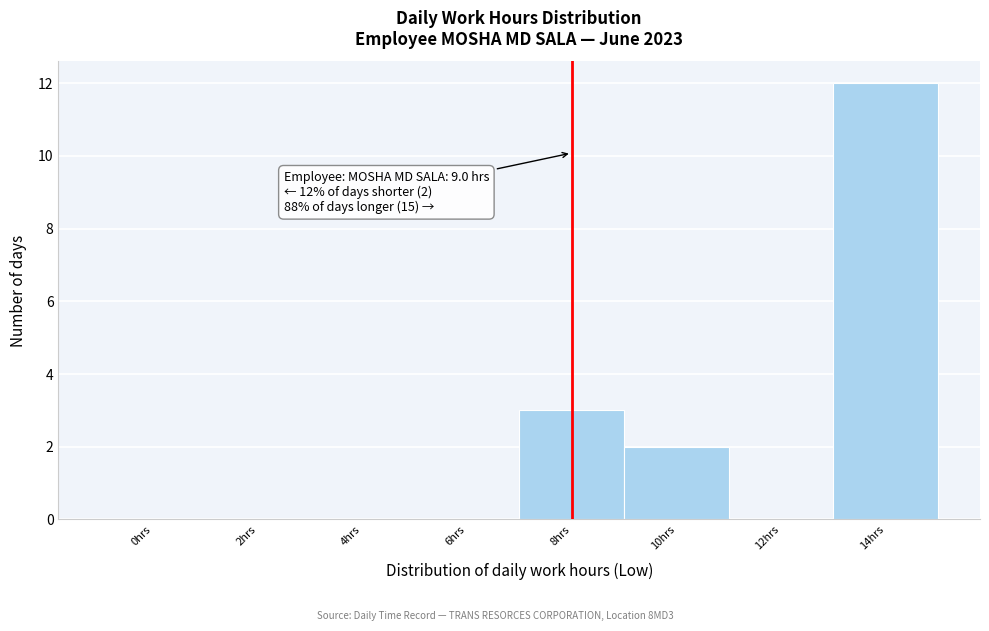

Reading right to left, list all the values displayed in this chart.

14hrs=12	12hrs=0	10hrs=2	8hrs=3	6hrs=0	4hrs=0	2hrs=0	0hrs=0